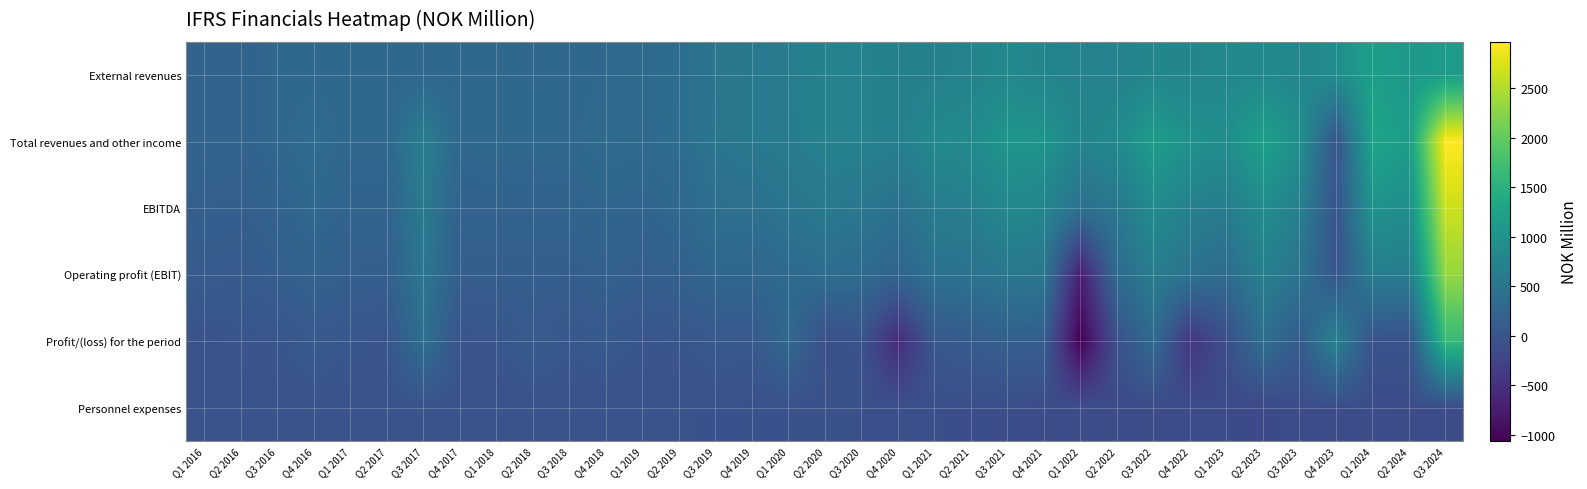

At how many categories does at least one series exceed 1314?

1